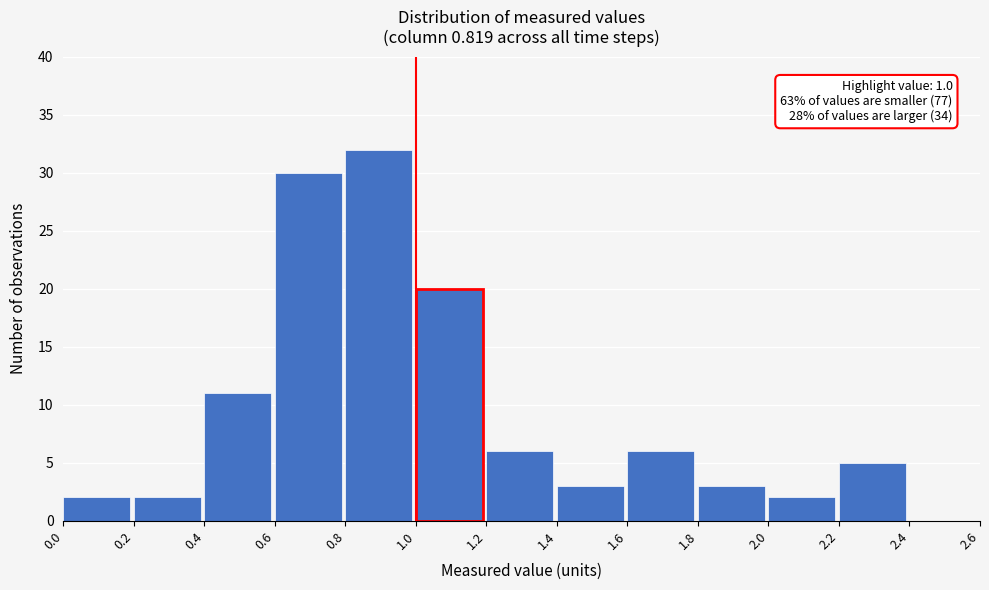

Over which range of the x-axis is the bar tallest?

0.8 to 1.0